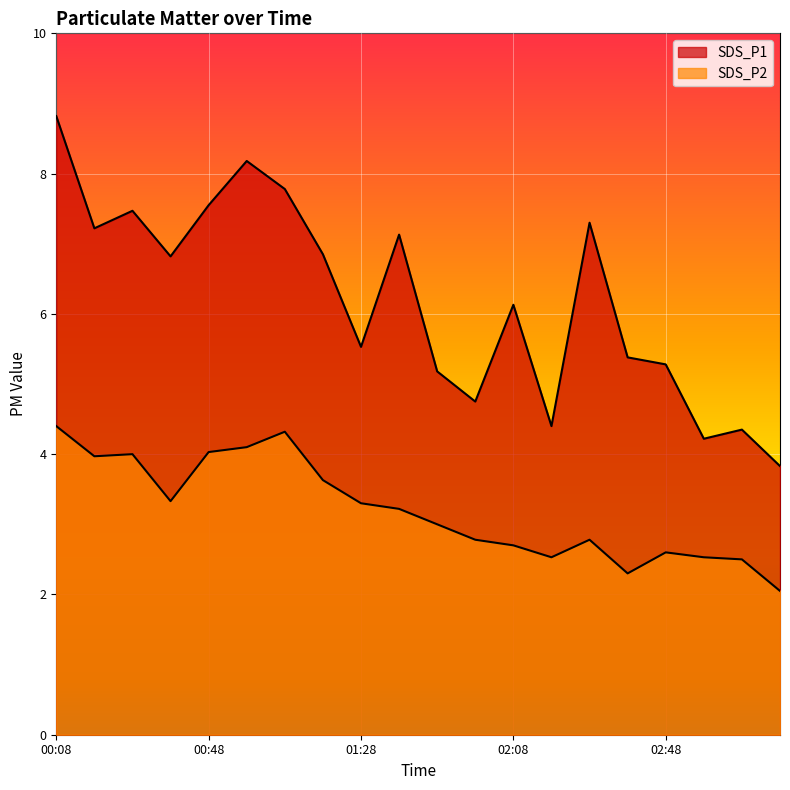

In SDS_P2, how many points are lower than both neighbors (excluding endpoints)?

4